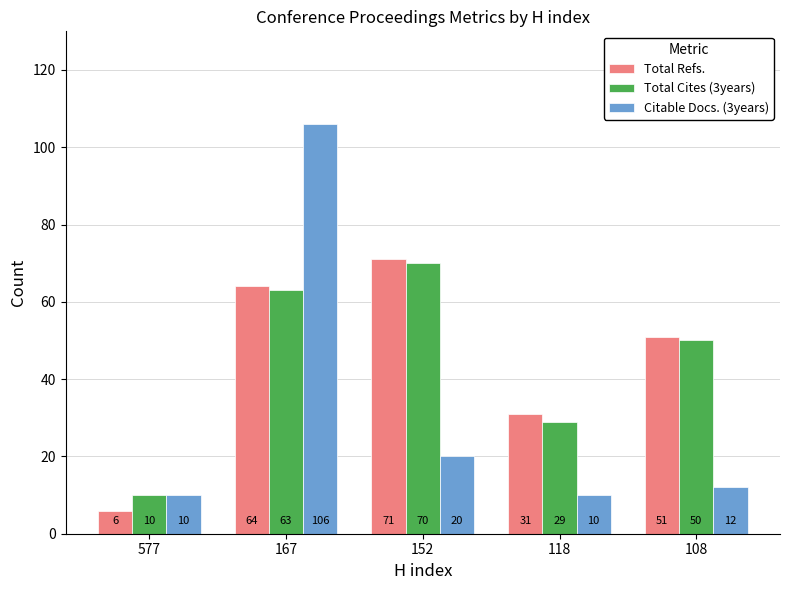

What is the total value across all series at 108?

113